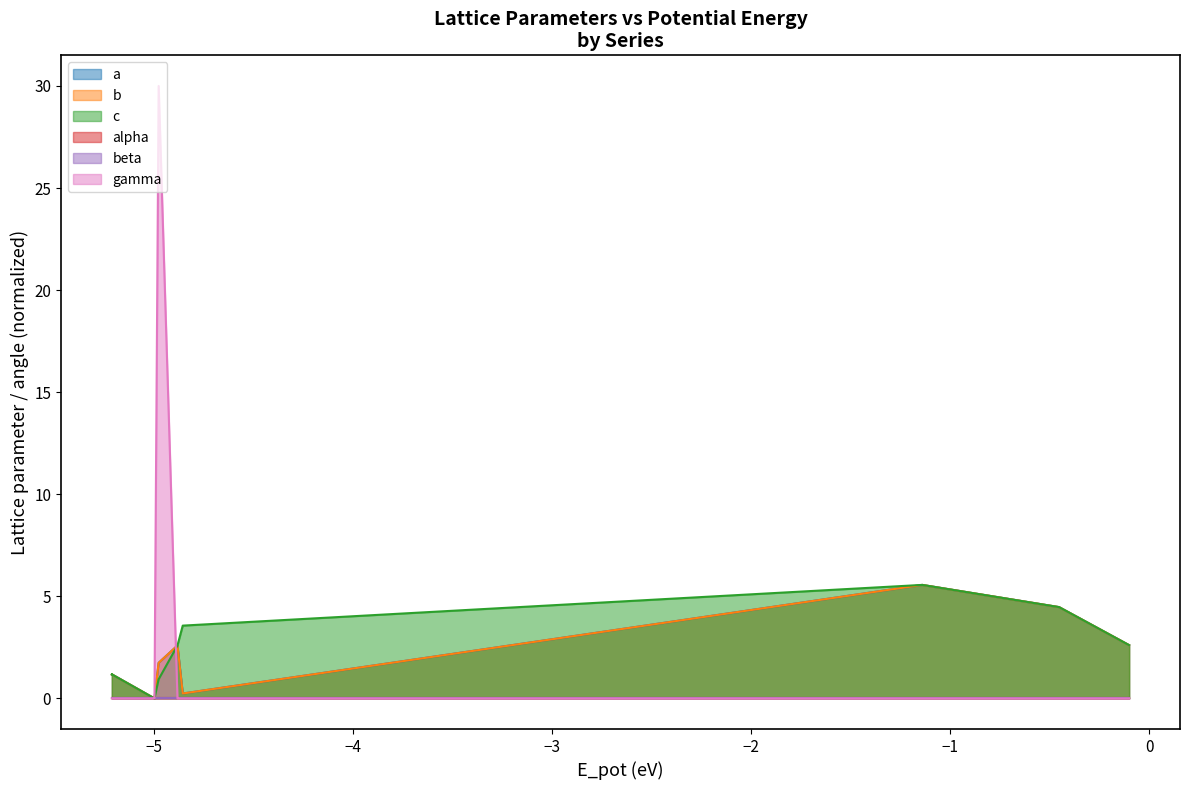

What is the value of the c point at the 9th from the left?

2.6